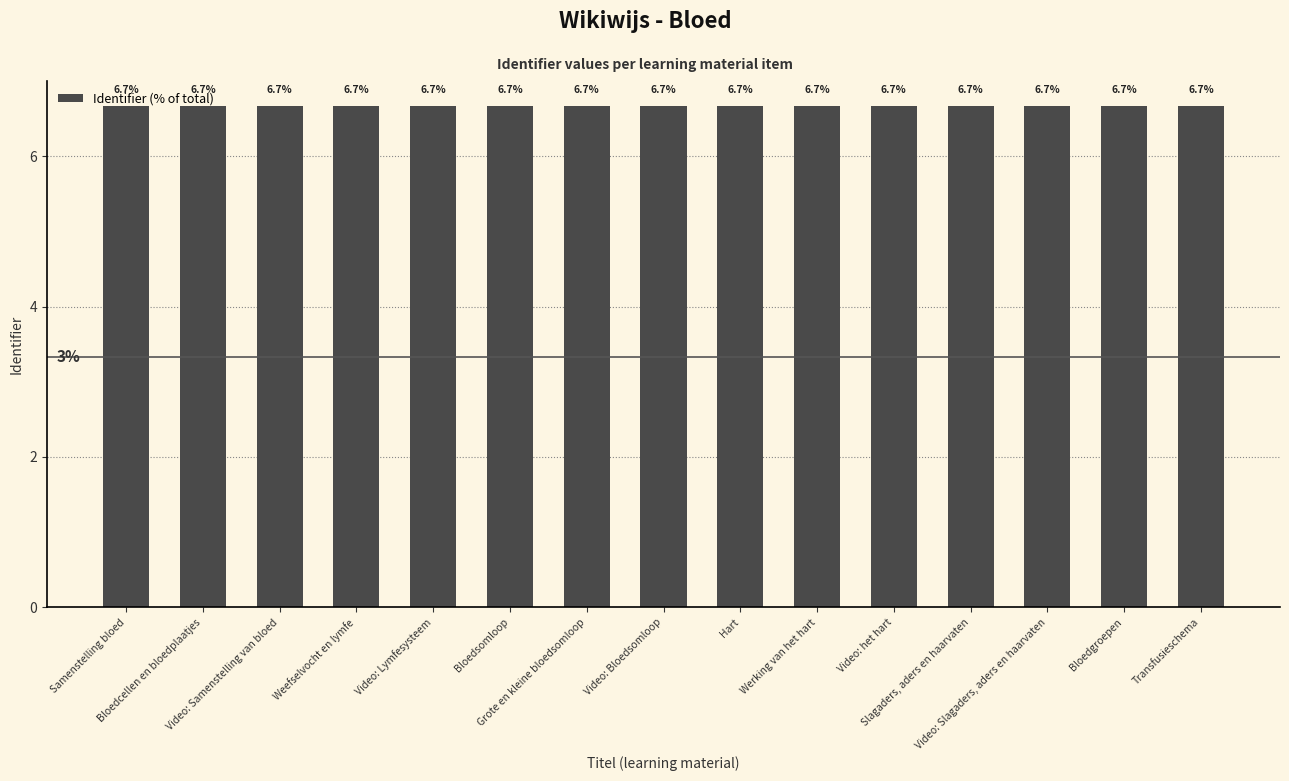

Approximately how many times larger is the value at Bloedgroepen compared to Video: het hart?

1.0